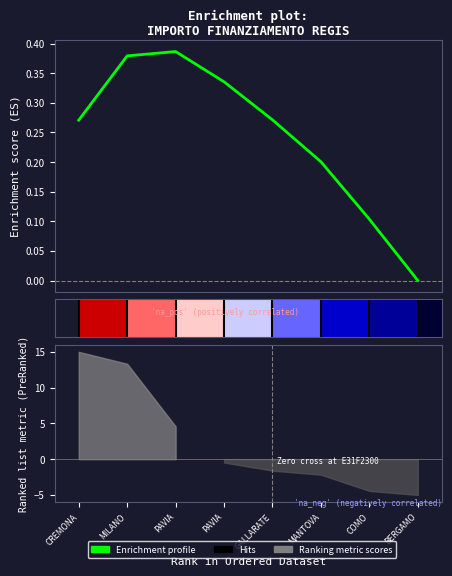

What is the label of the 3rd bar from the left?

PAVIA